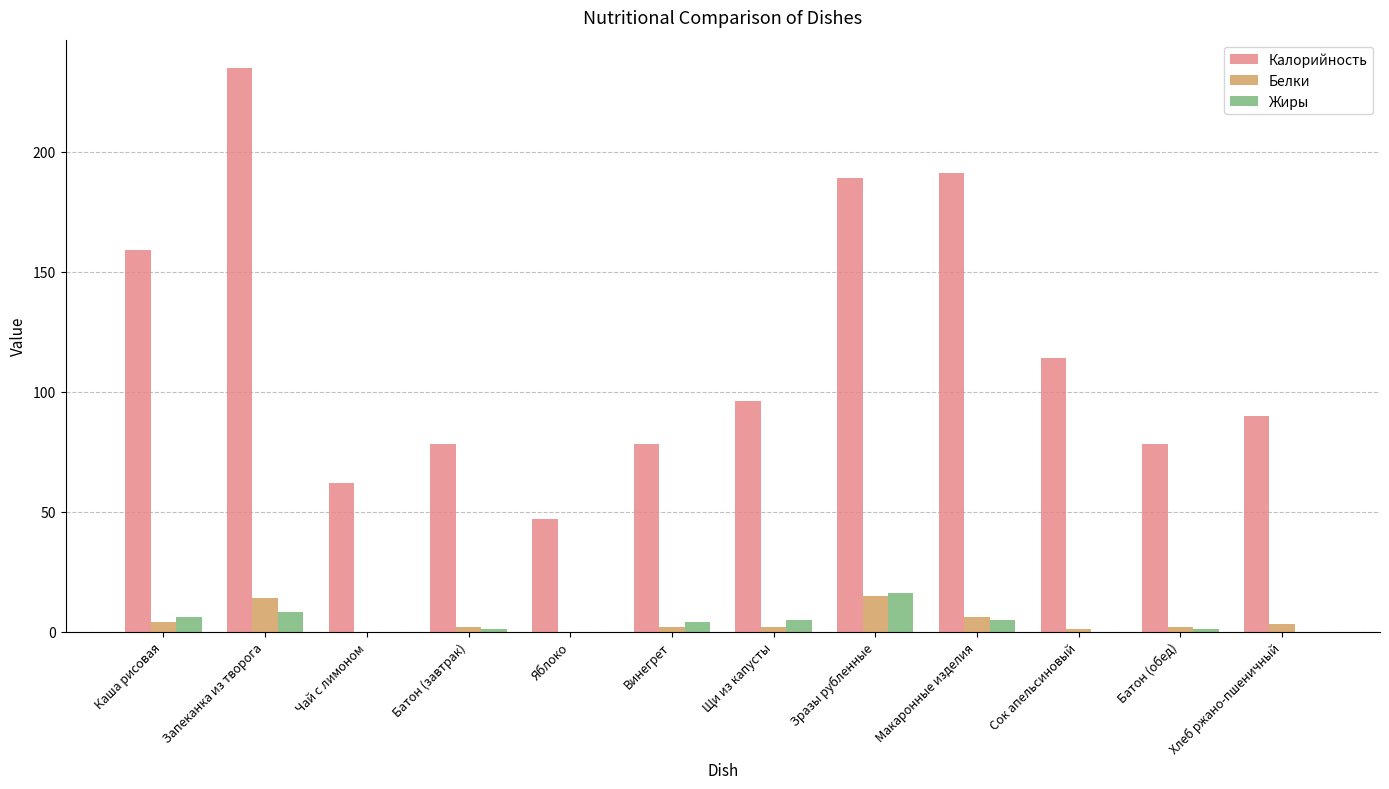

What is the sum of all Жиры values?

46